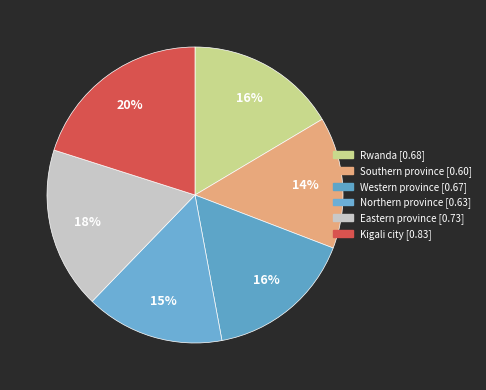

Which category has the biggest portion of the pie?

Kigali city